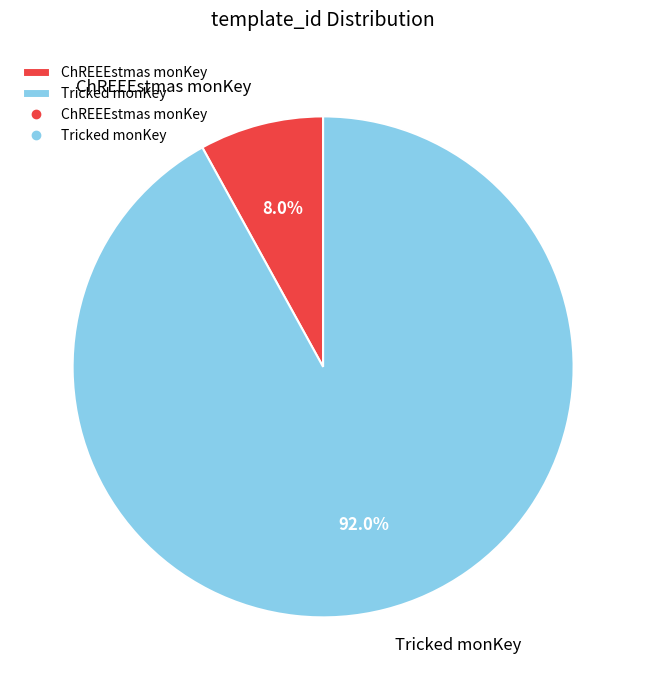

To the nearest percent, what is the difference between the largest and smallest slice percentages?

84%